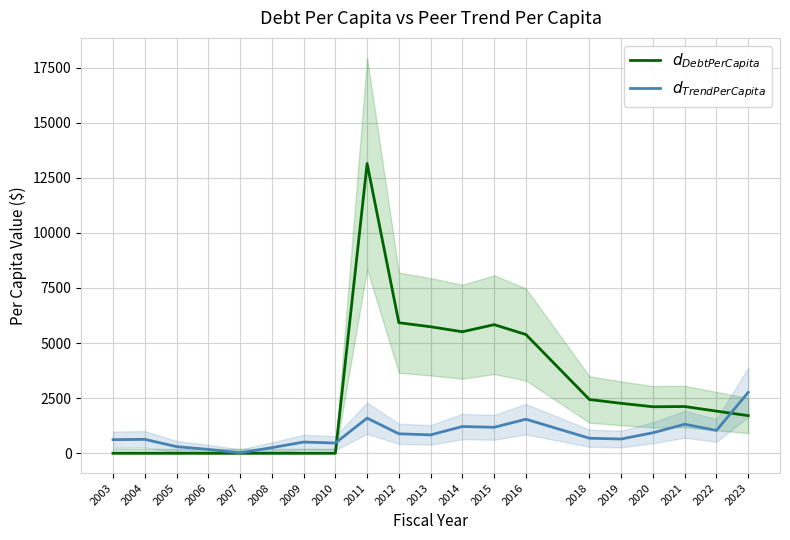

True or false: $d_{DebtPerCapita}$ has a value of 13146.7 at 2011.

True